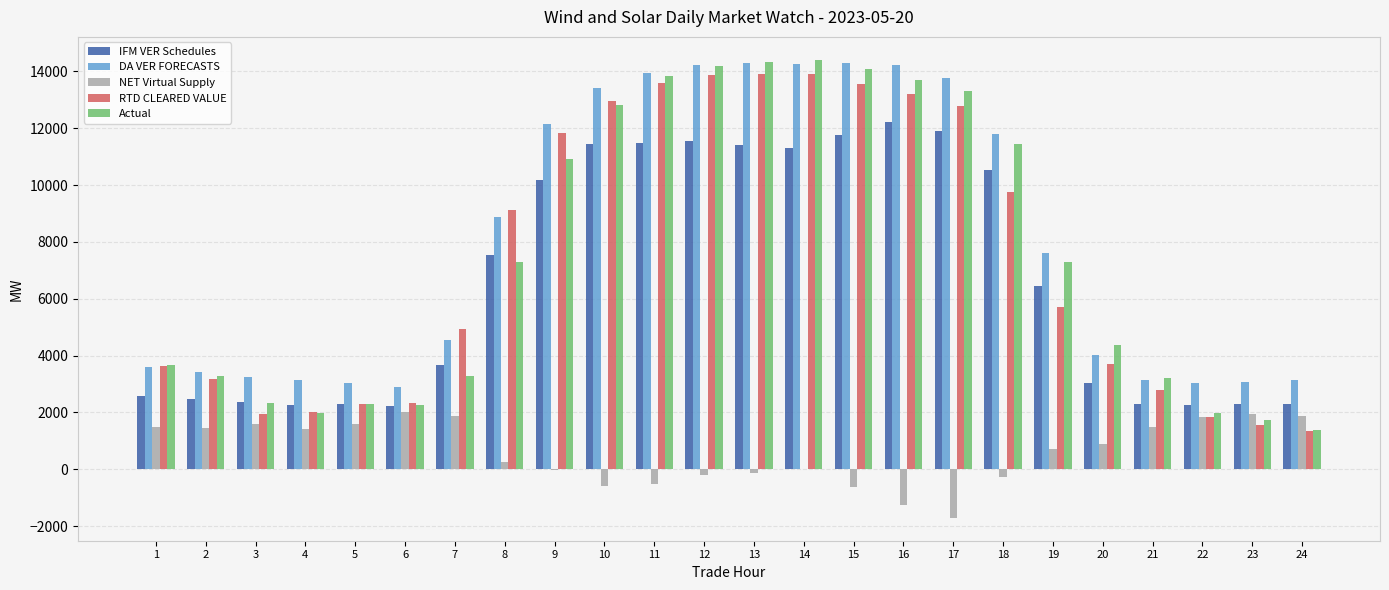

What are all the series names shown in the legend?

IFM VER Schedules, DA VER FORECASTS, NET Virtual Supply, RTD CLEARED VALUE, Actual